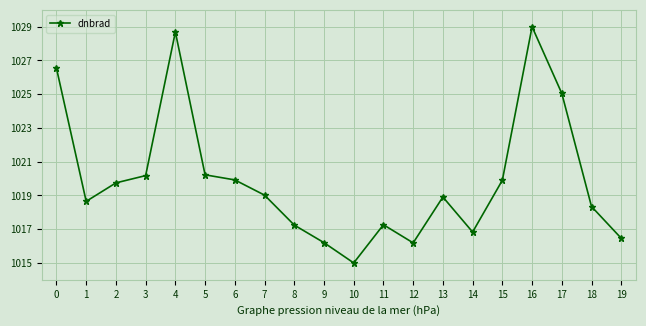

What is the value of the 10th point from the left?

1016.2